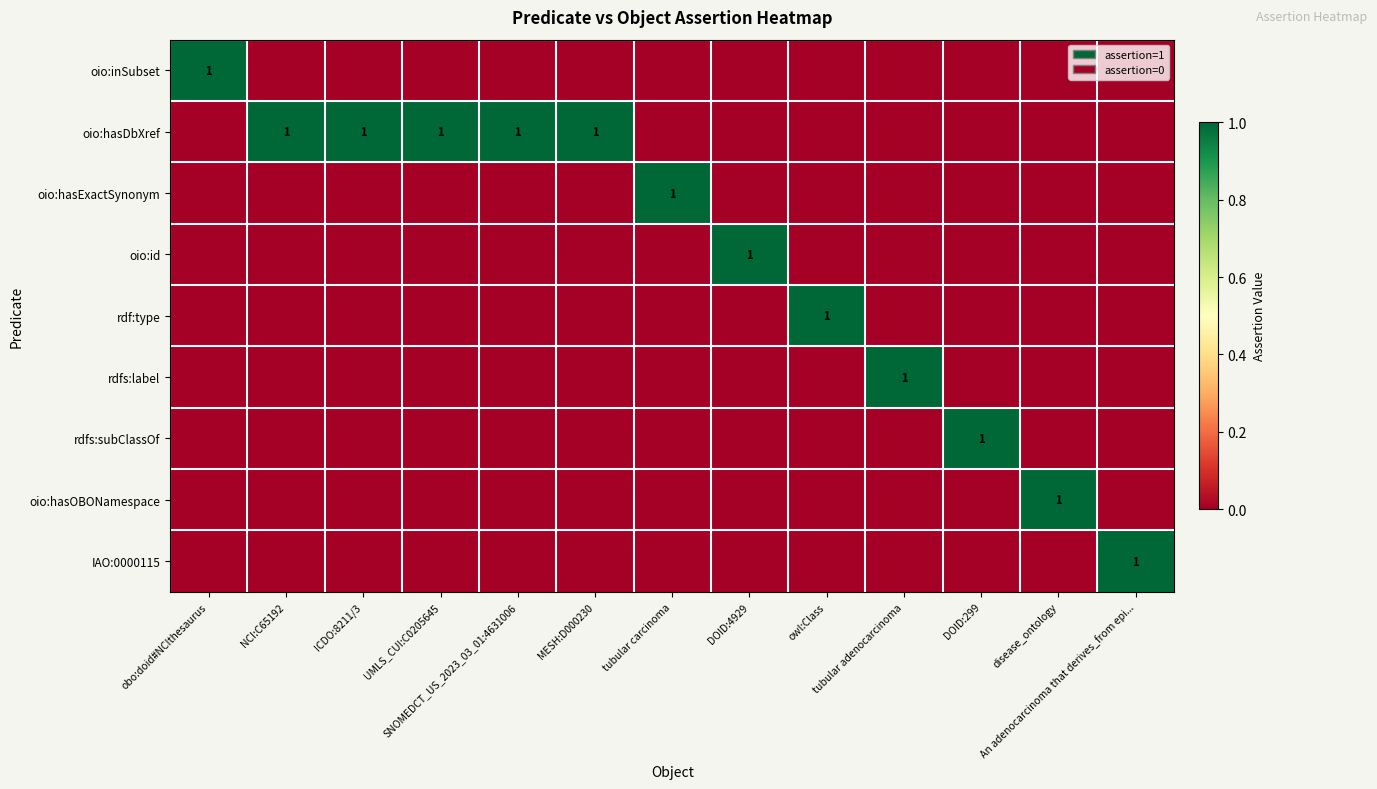

What is the maximum value shown in the chart?

1